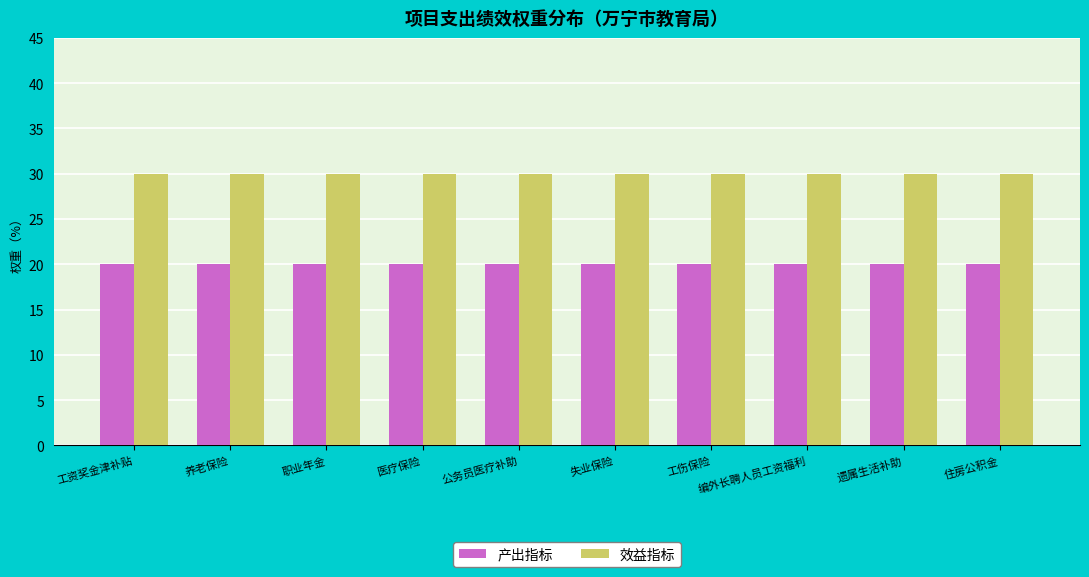

The value of 产出指标 at 职业年金 is 9. True or false?

False